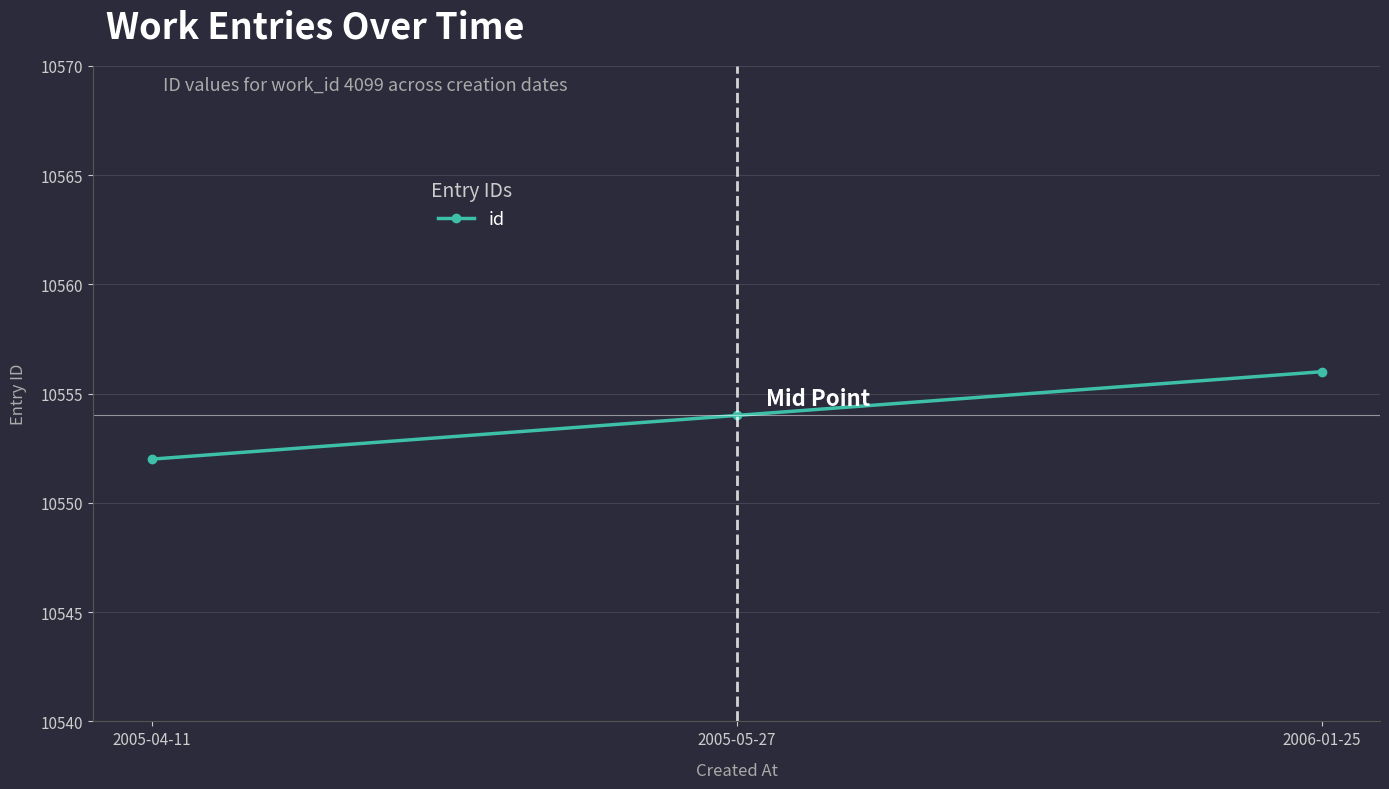

Which category has the lowest value across all series?

2005-04-11